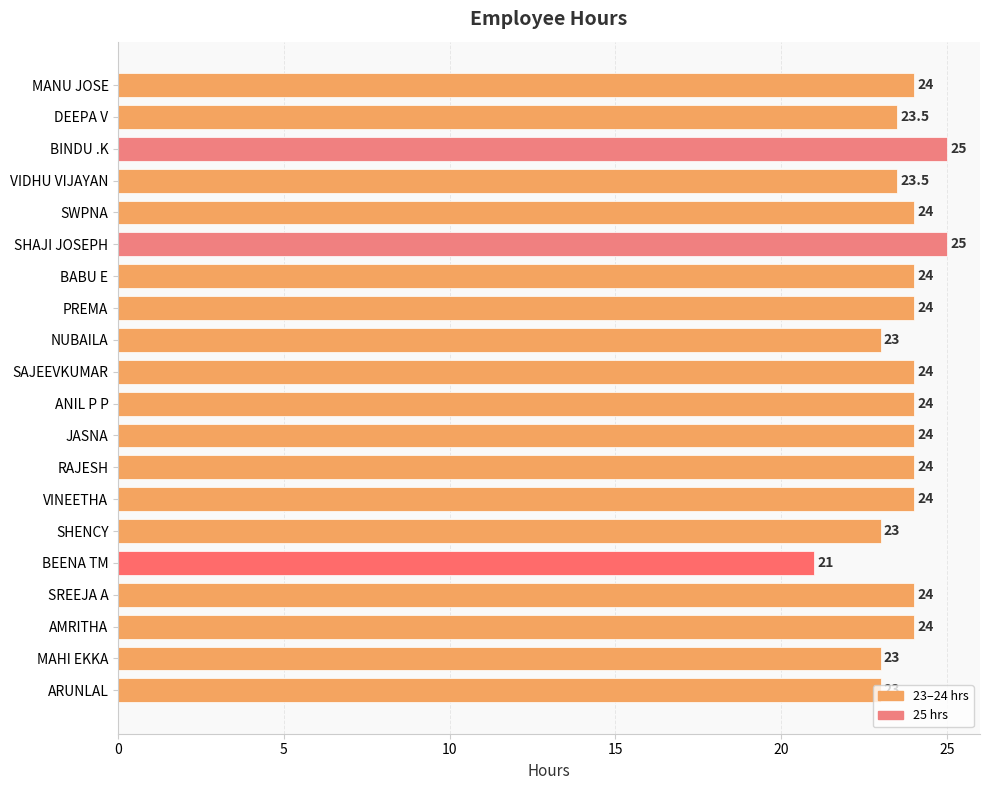

Does the chart contain stacked bars?

No